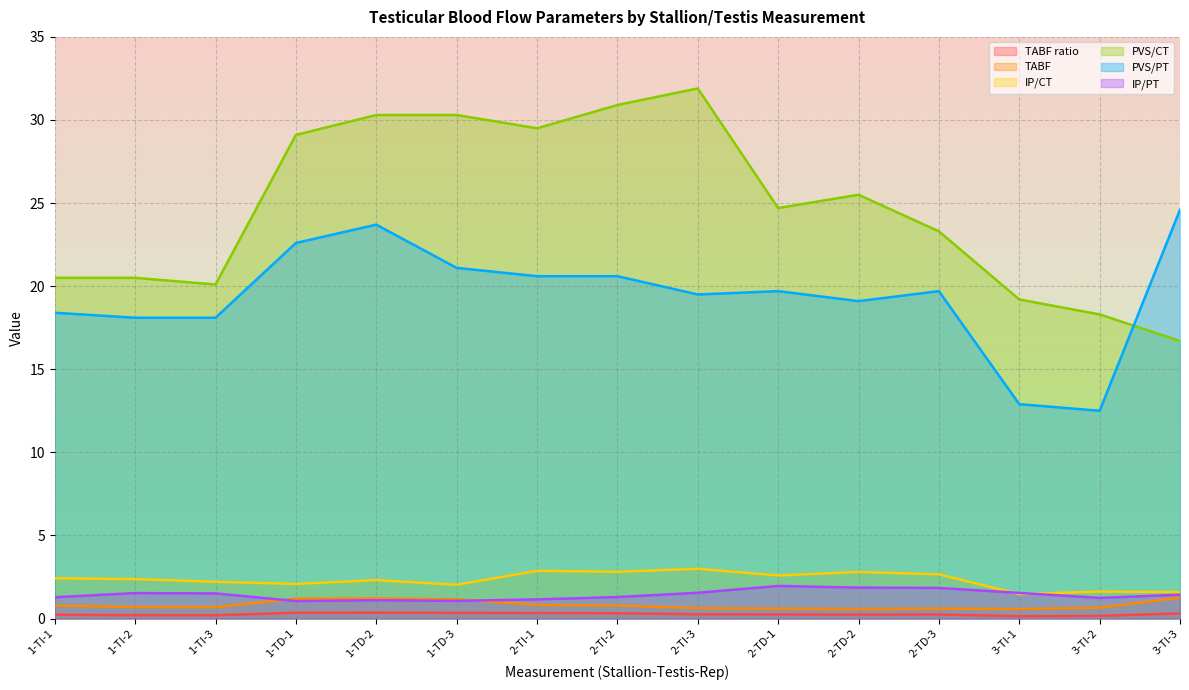

Where does the PVS/PT series first go above 19?

1-TD-1